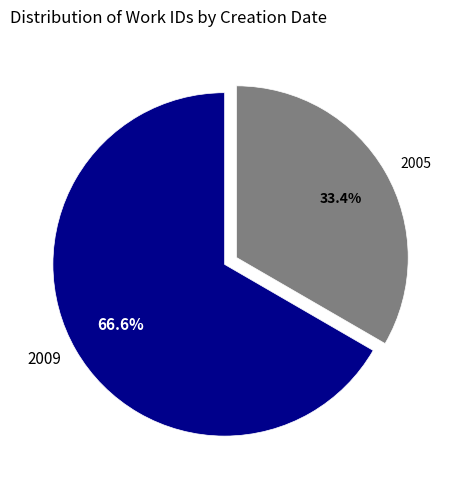

What is the largest slice in the pie chart?

2009